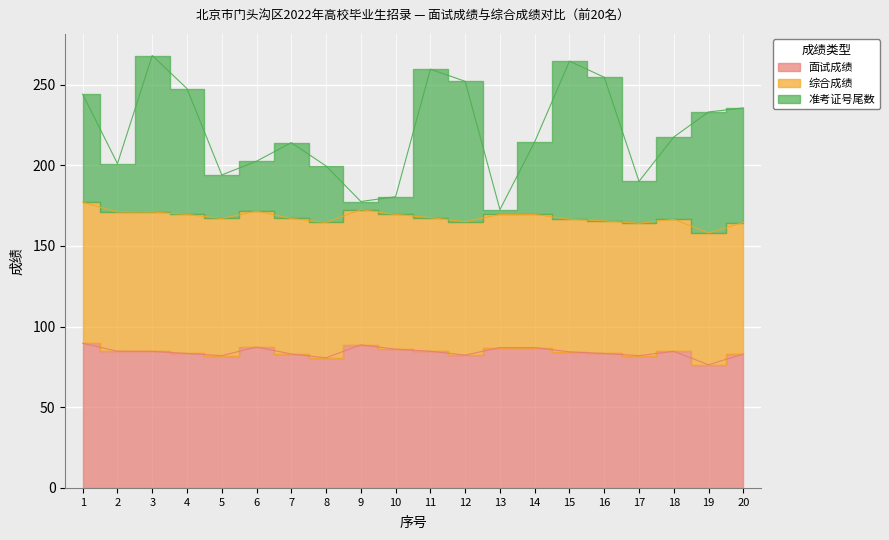

At which label does 面试成绩 first exceed 84?

1